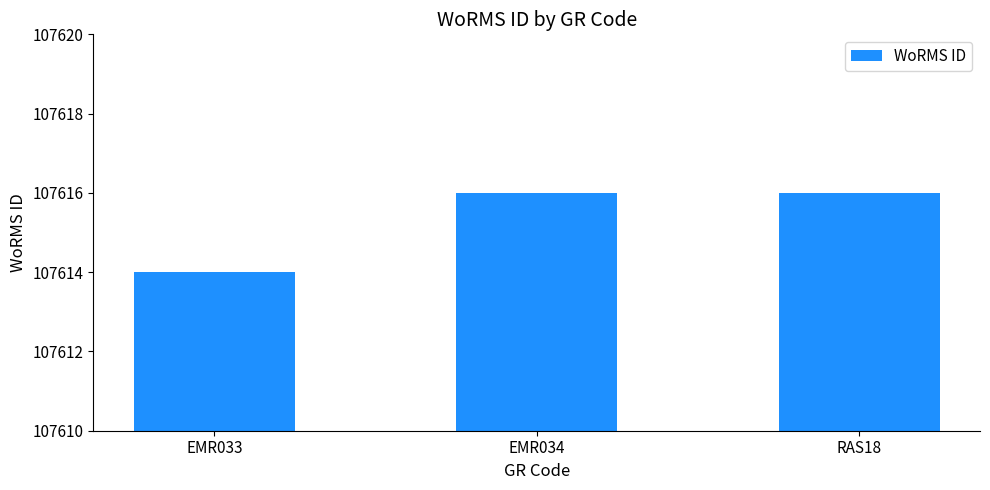

The chart shows a value of 107616 at EMR034. True or false?

True